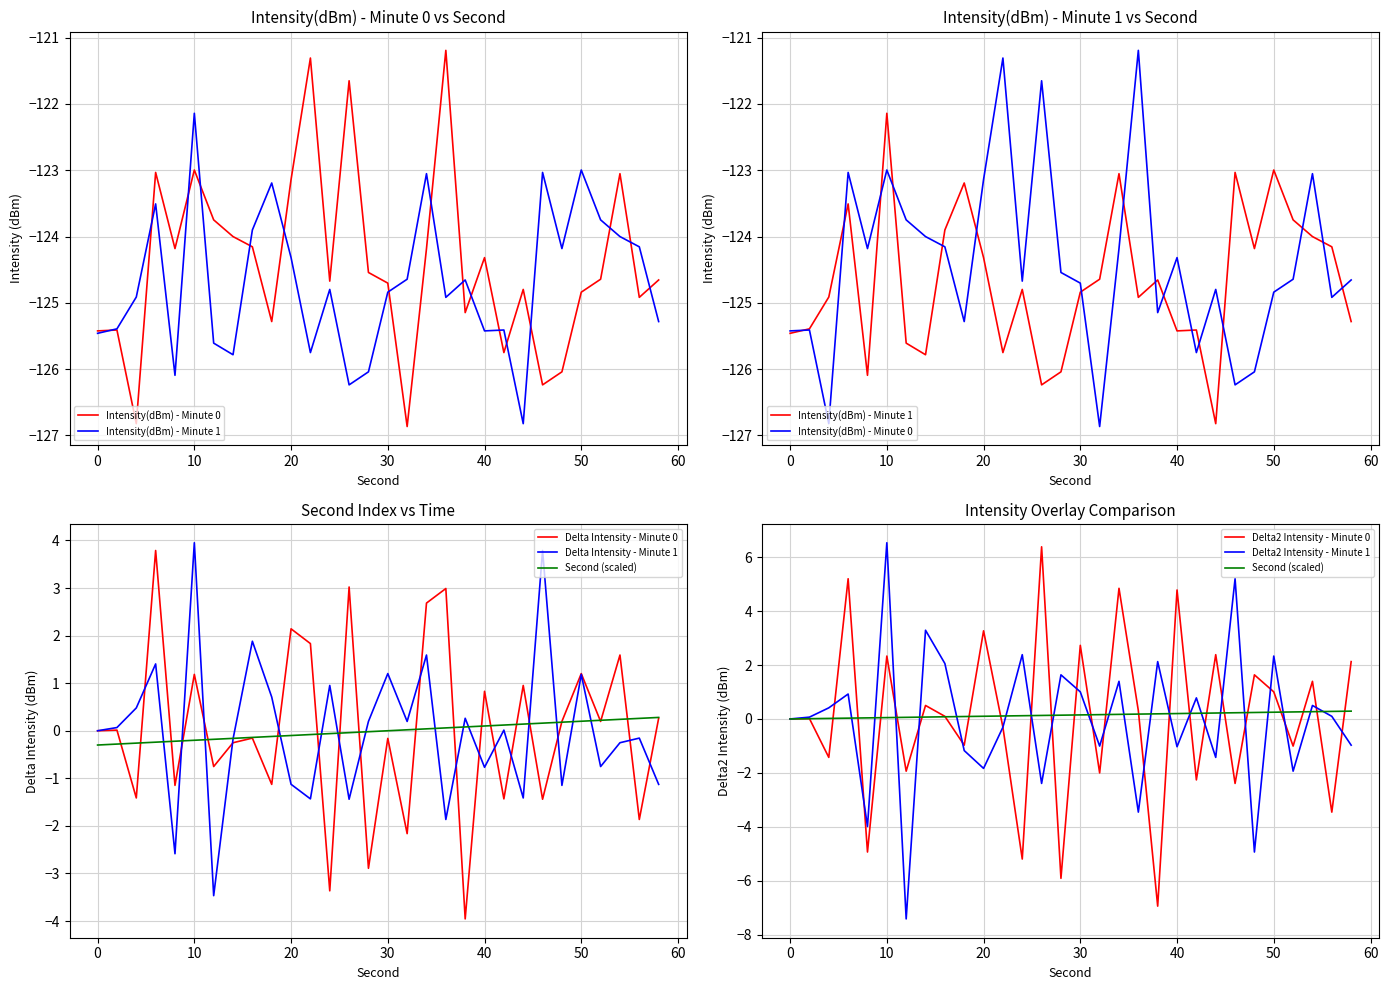

What is the value of the intensity(dBm) - minute 1 point at the 1st from the left?

-125.5